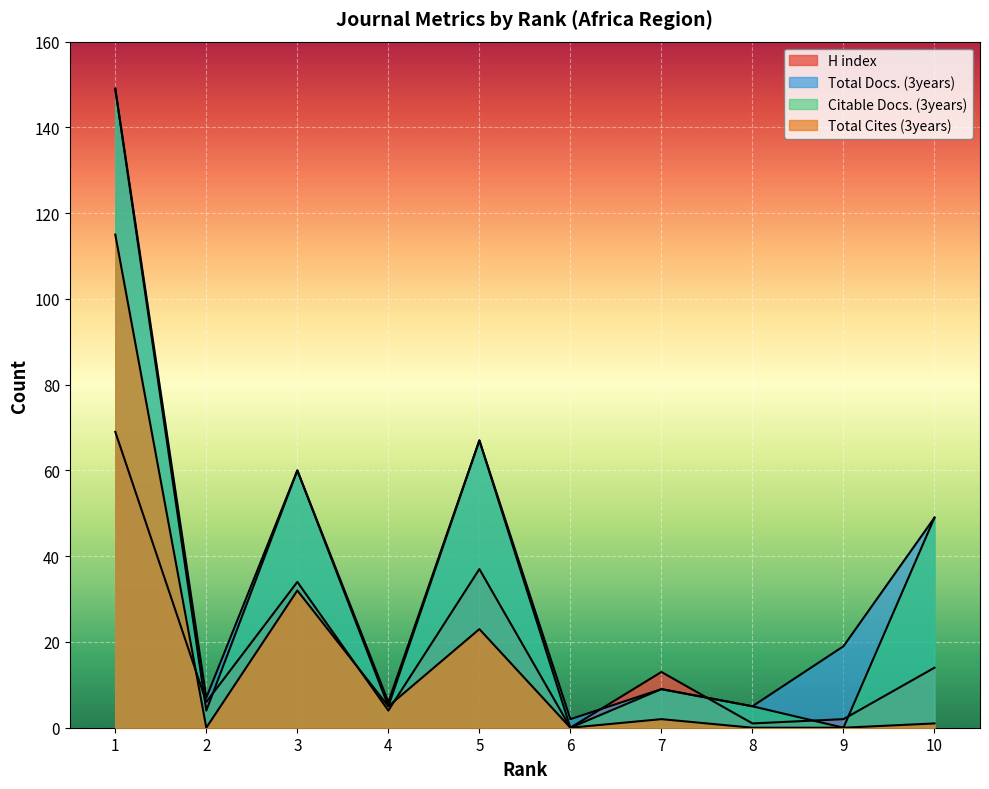

The value of Total Docs. (3years) at 3 is 99. True or false?

False